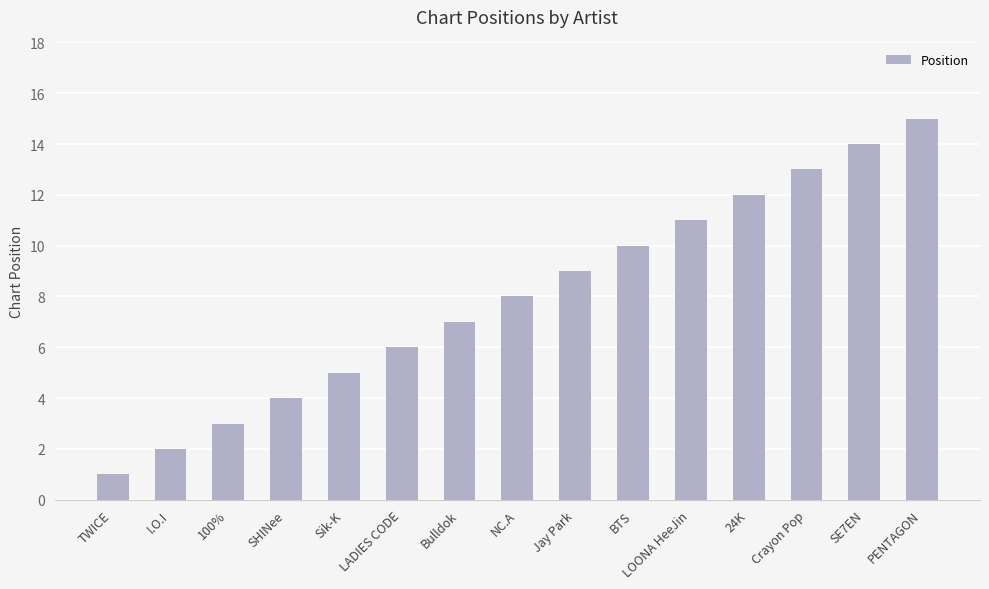

At which label is the value closest to 8?

NC.A